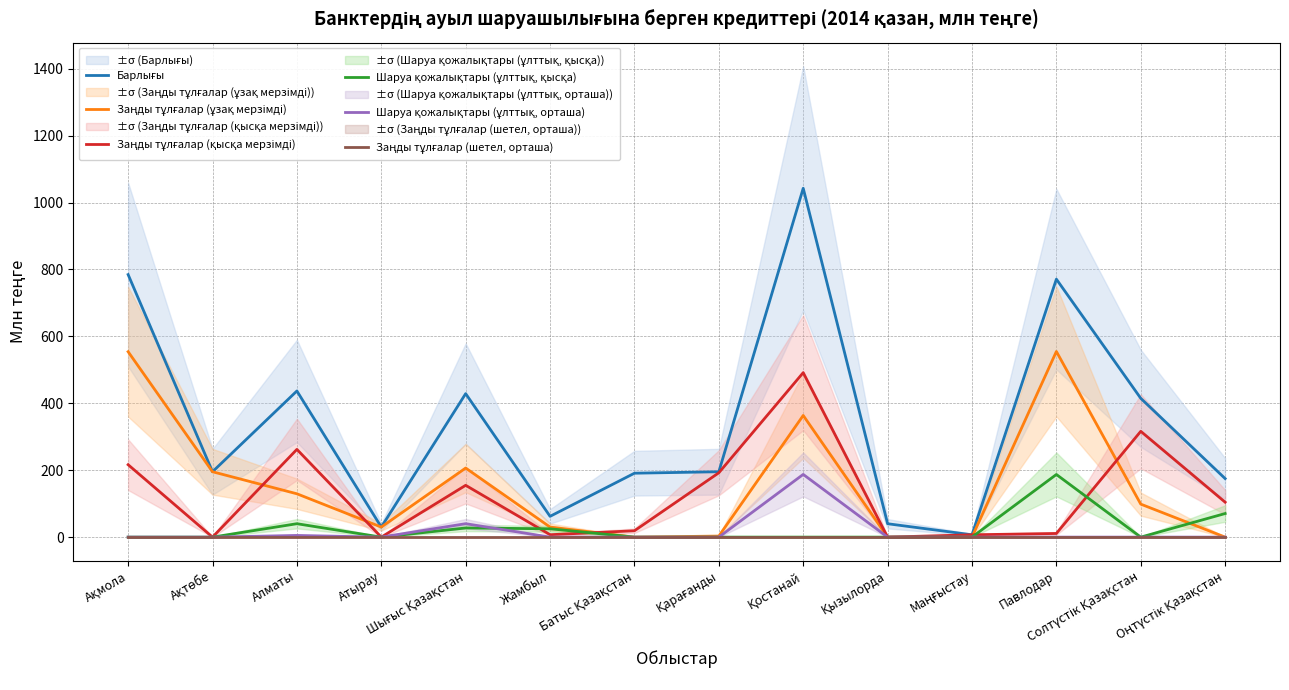

The value of Заңды тұлғалар (ұзақ мерзімді) at Қызылорда is 0.0. True or false?

True